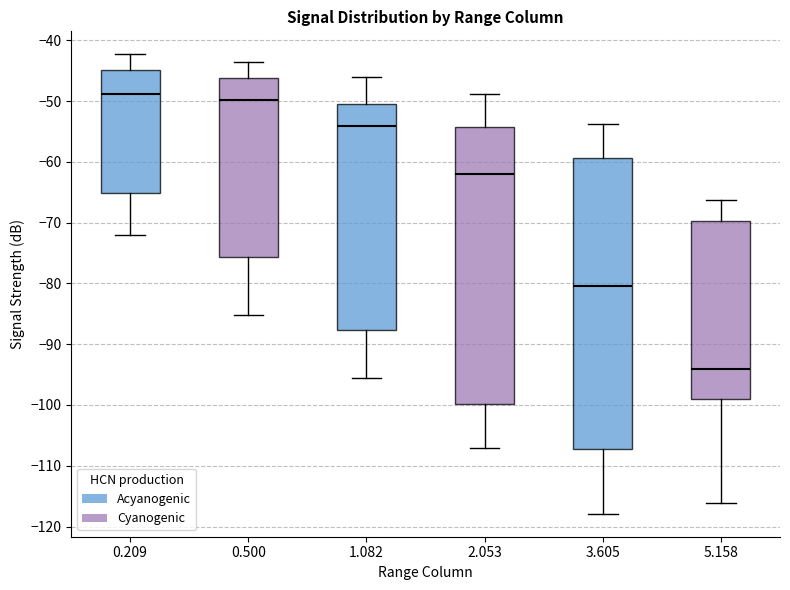

Reading left to right, read every box against the y-axis: the position of its median line, the range the box covers, and the ends of its whiskers. The values are not printed on the chart, so give them approximately, as read against the axis.

0.209: median -49, box -65 to -45, whiskers -72 to -42
0.500: median -50, box -76 to -46, whiskers -85 to -43
1.082: median -54, box -88 to -50, whiskers -96 to -46
2.053: median -62, box -100 to -54, whiskers -107 to -49
3.605: median -80, box -107 to -59, whiskers -118 to -54
5.158: median -94, box -99 to -70, whiskers -116 to -66